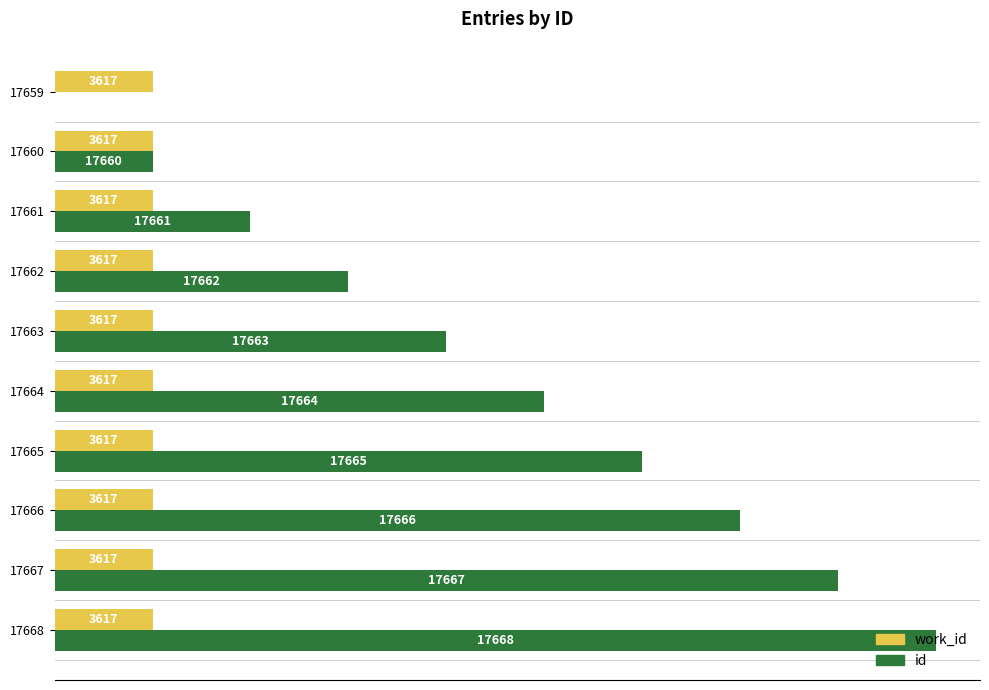

What are all the series names shown in the legend?

work_id, id